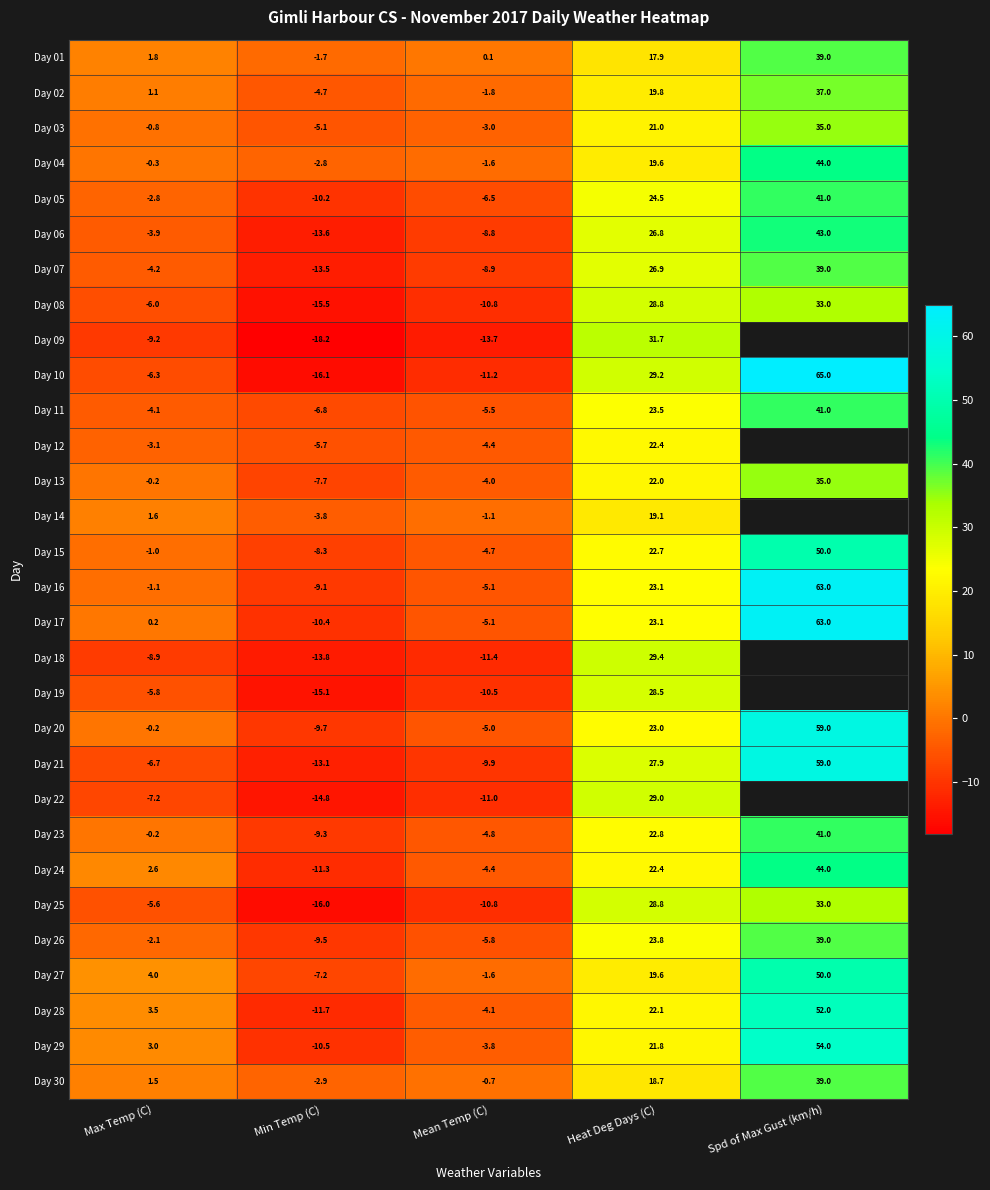

The value of Day 15 at Spd of Max Gust (km/h) is 50.0. True or false?

True